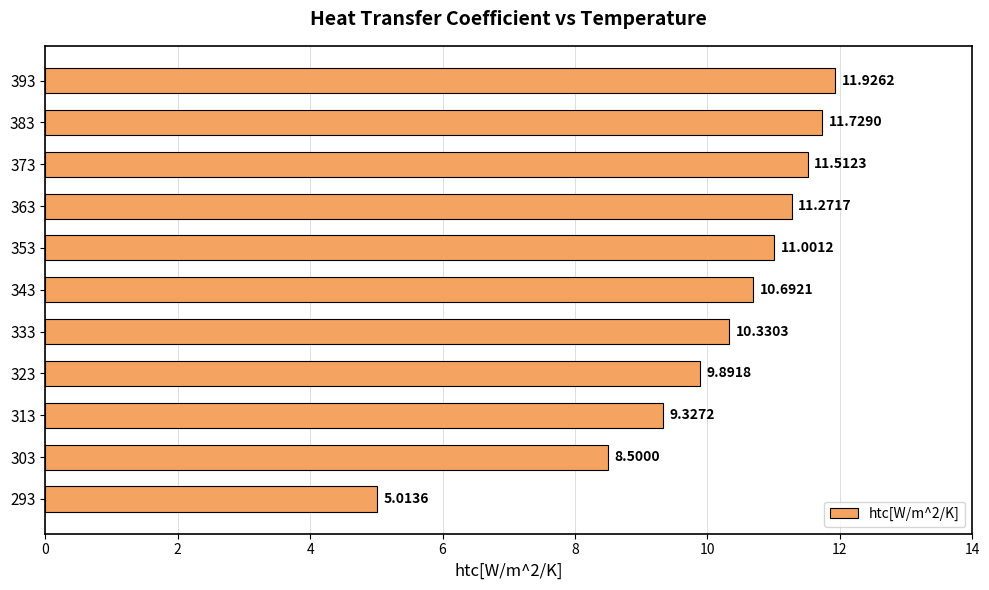

How many distinct data groups are displayed?

1